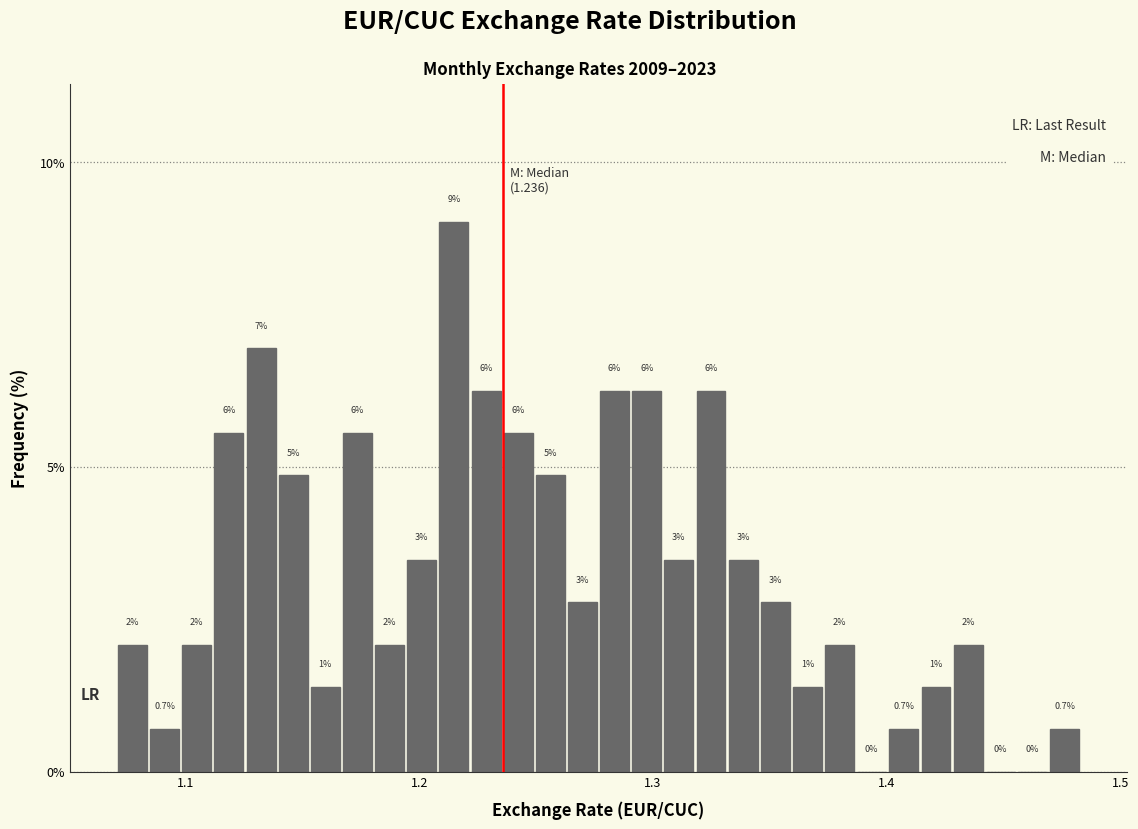

Read against the x-axis, roughly where is the centre of the tallest bar?

1.21